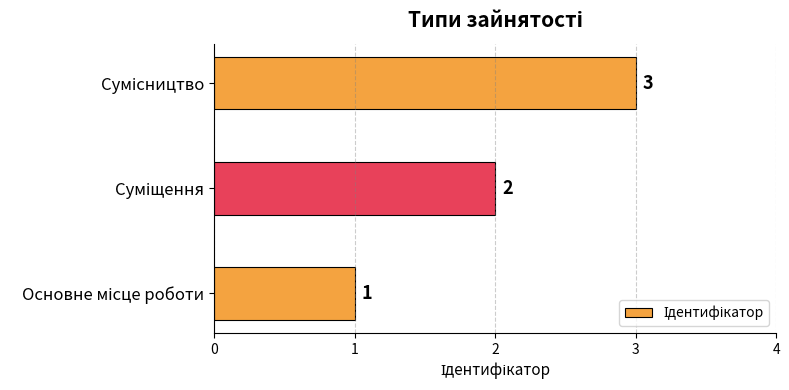

What is the maximum value shown in the chart?

3